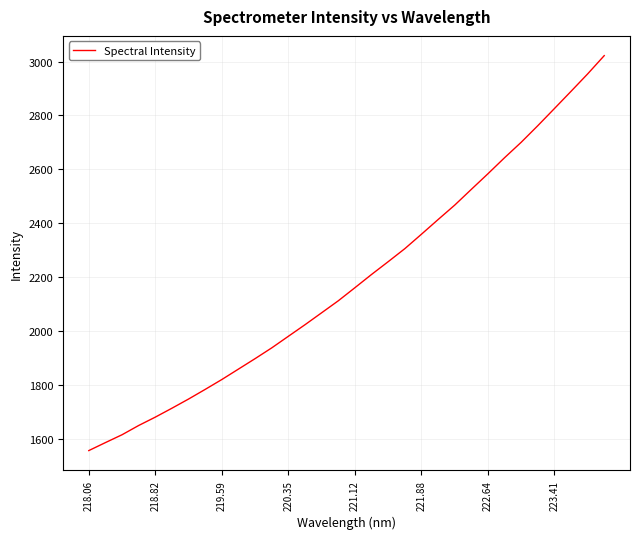

How many categories are shown in the chart?

32